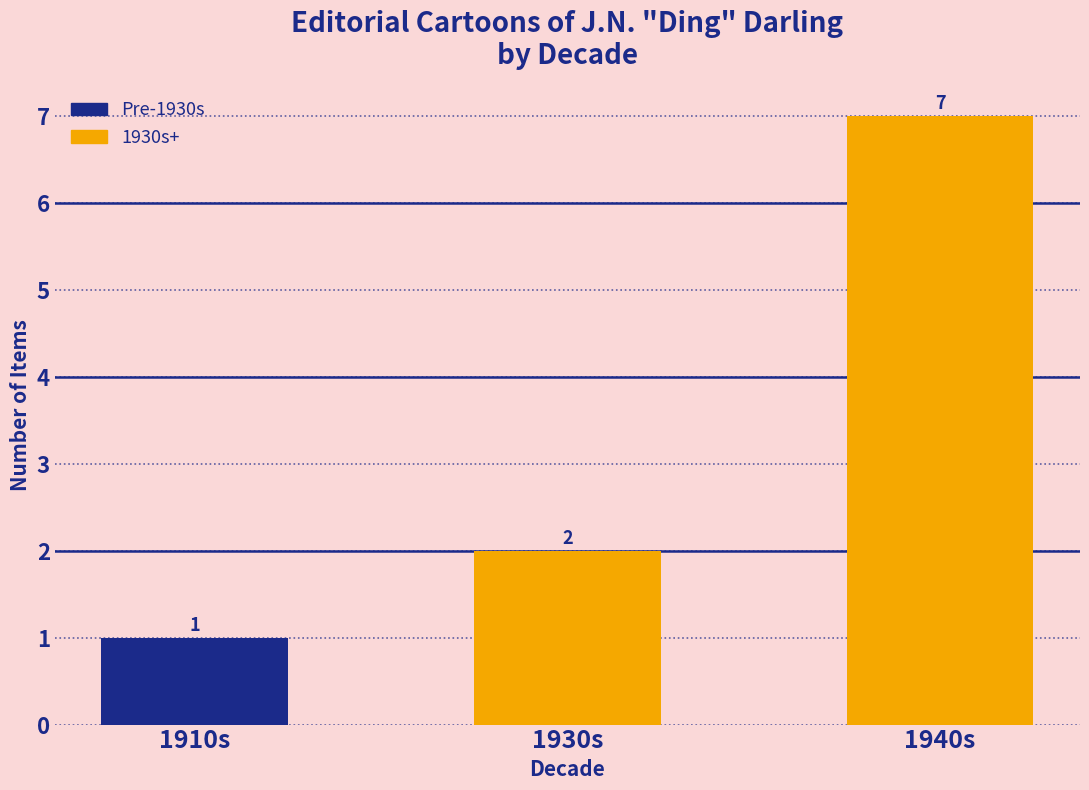

What is the maximum value shown in the chart?

7